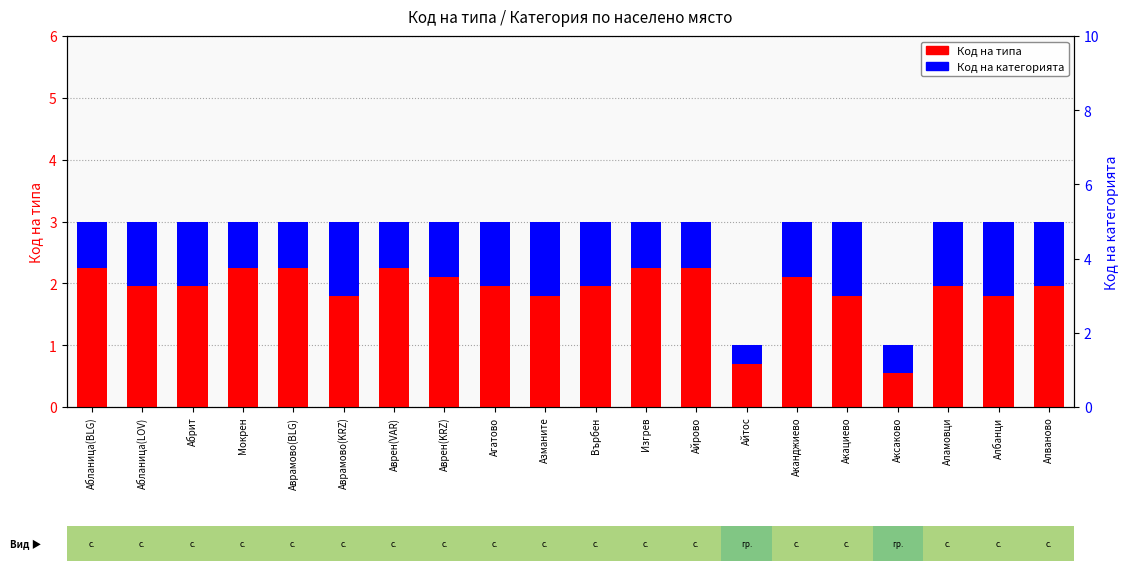

At which label is Код на типа closest to 2?

Абланица(BLG)